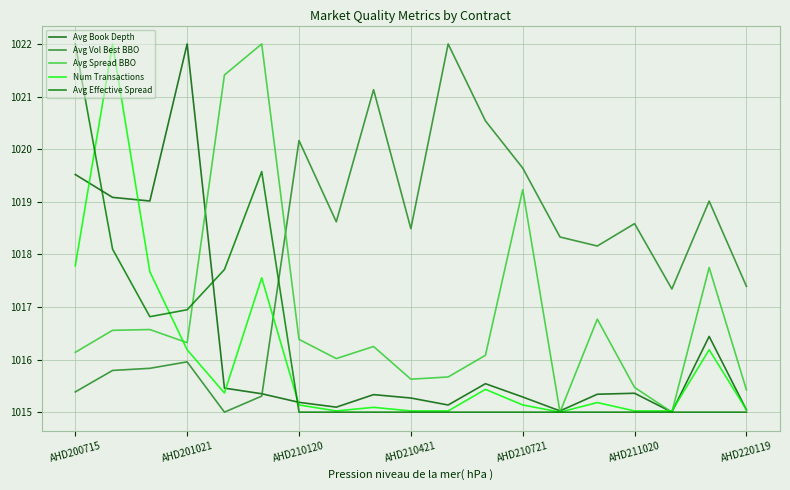

How many lines are shown in the chart?

5